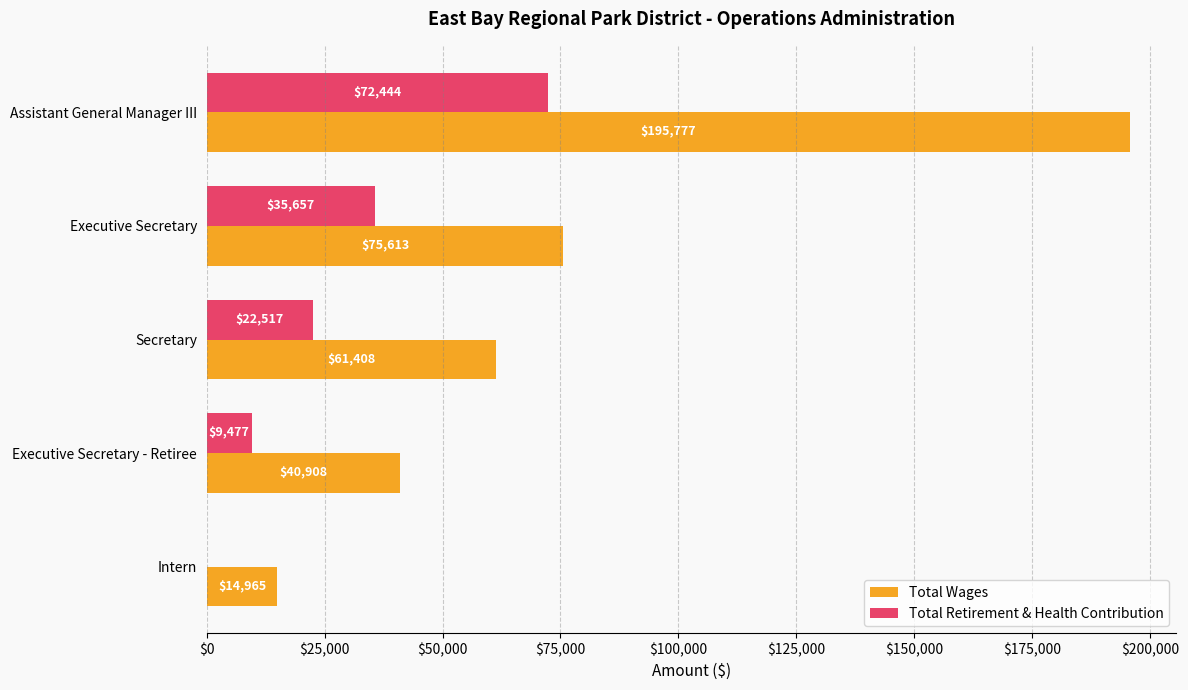

How many categories are shown in the chart?

5